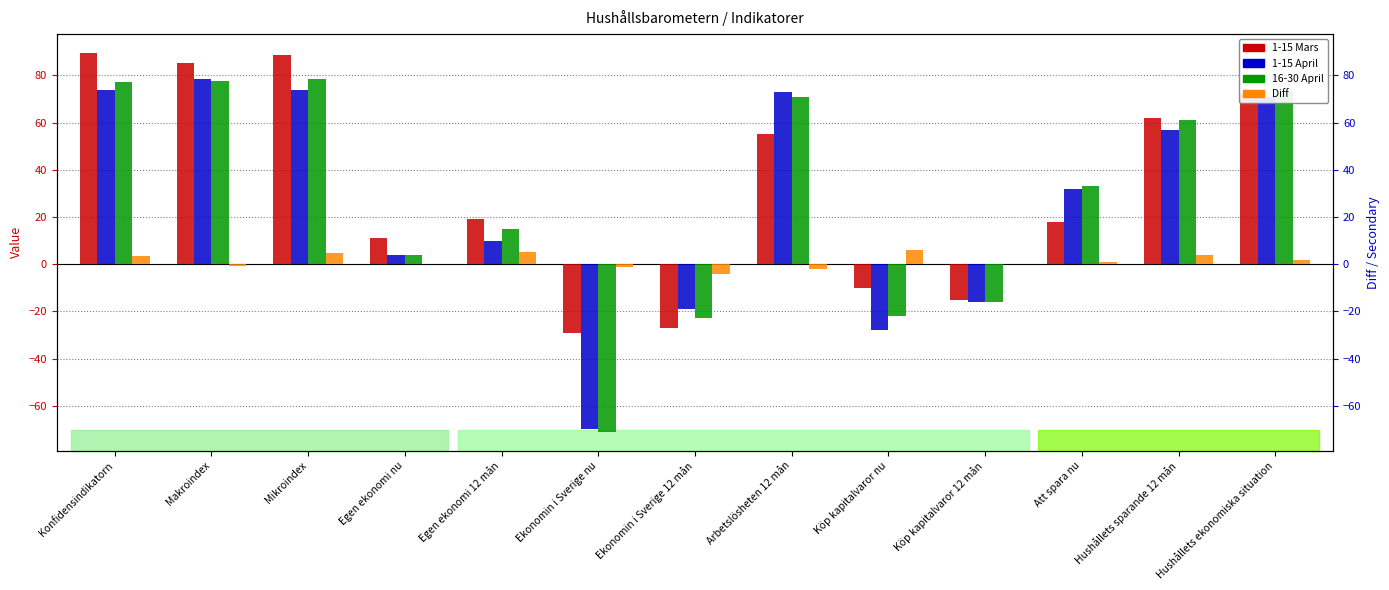

The value of Diff at Att spara nu is 0.4. True or false?

False